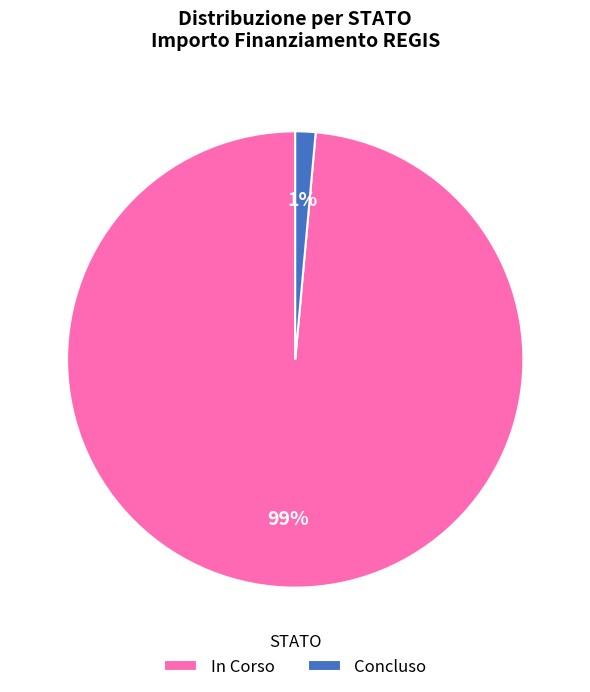

Which category has the smallest portion of the pie?

Concluso